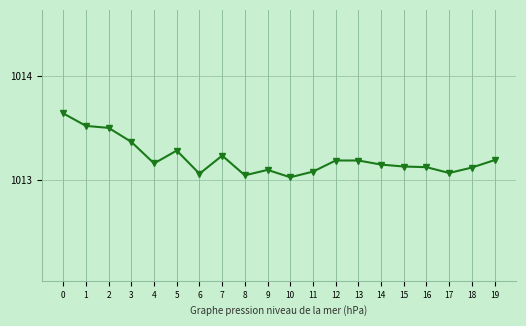

Which label corresponds to the smallest value in the chart?

10